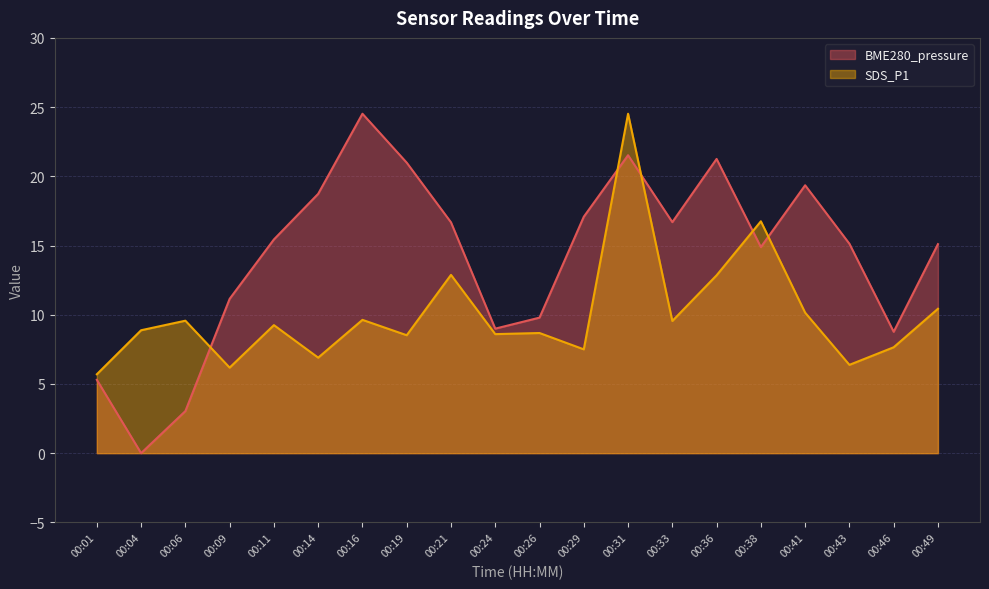

What is the maximum value for SDS_P1?

24.5